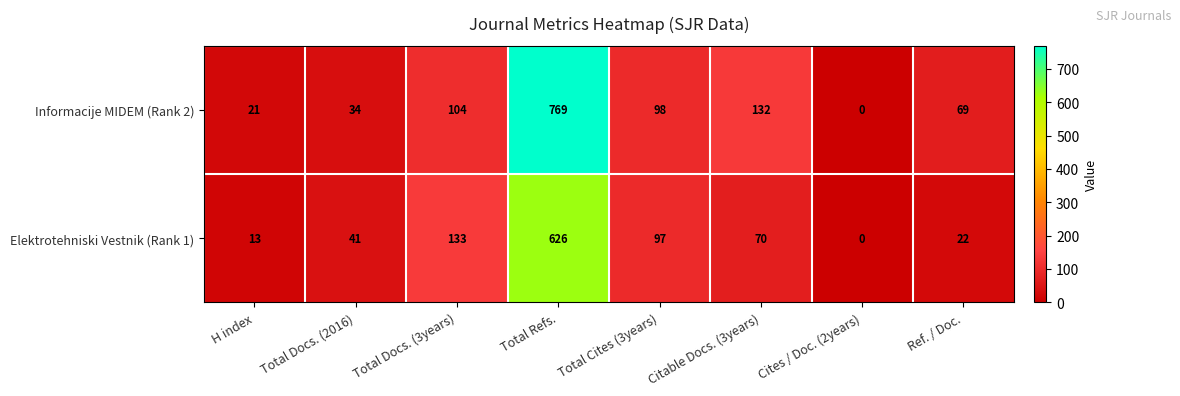

Reading right to left, extract all data points from this chart.

Informacije MIDEM (Rank 2): 69	0	132	98	769	104	34	21
Elektrotehniski Vestnik (Rank 1): 22	0	70	97	626	133	41	13